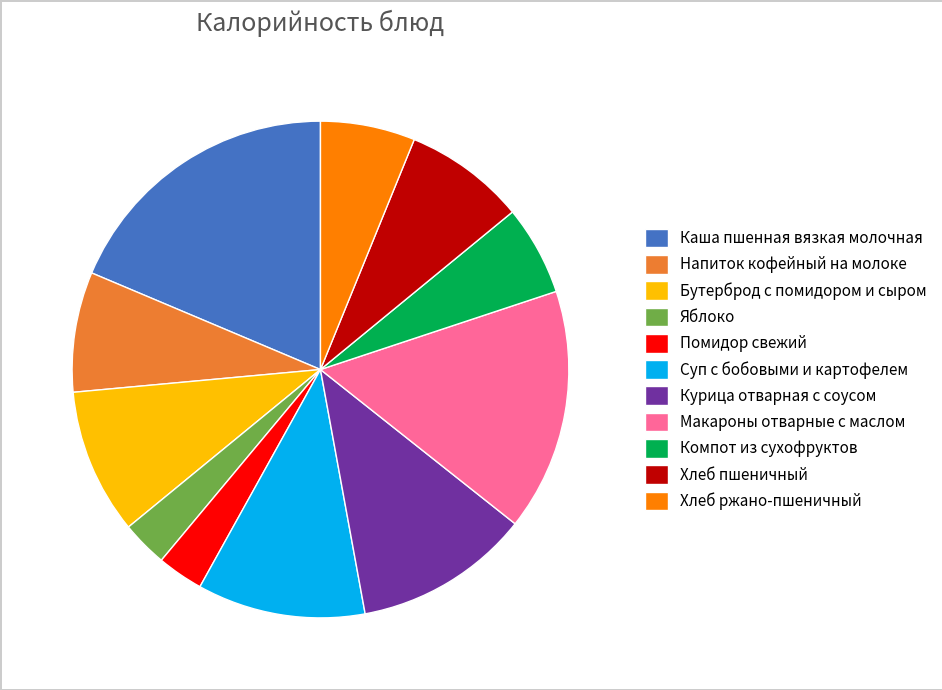

Is there a majority slice in this chart?

No